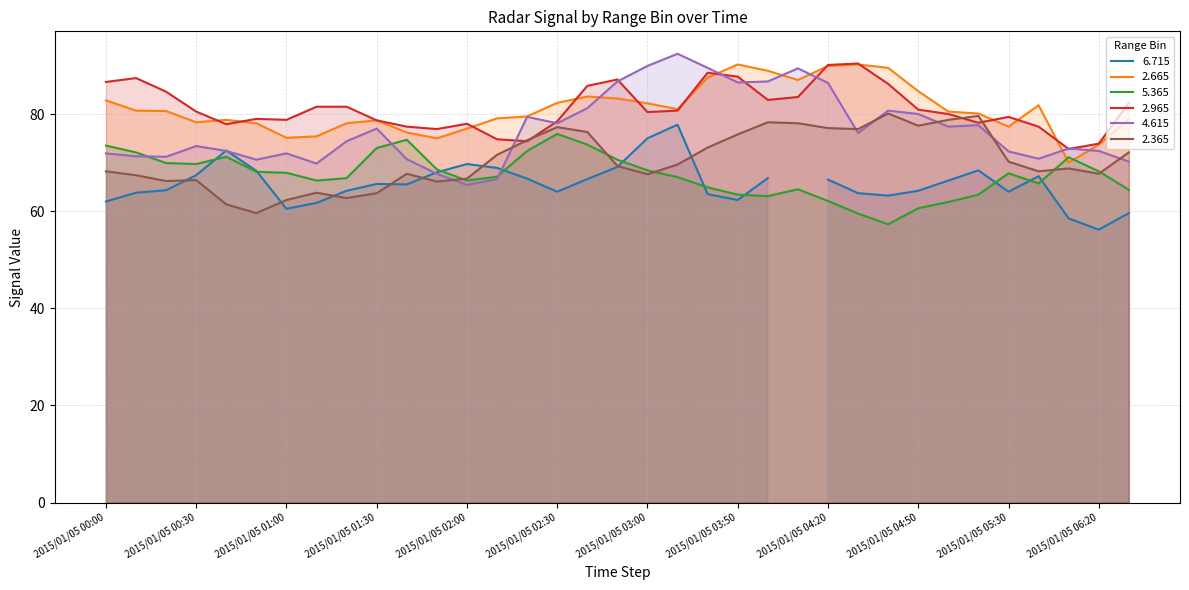

Is the value of 4.615 at 2015/01/05 00:30 greater than the value of 2.665 at 2015/01/05 05:30?

No